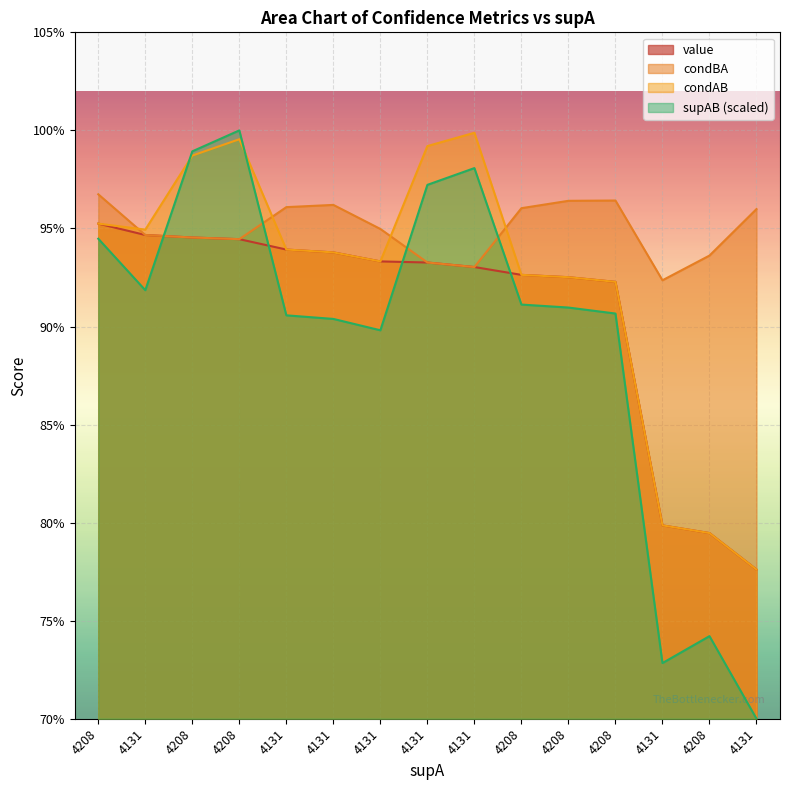

True or false: value has more than 2 interior local peaks.

False